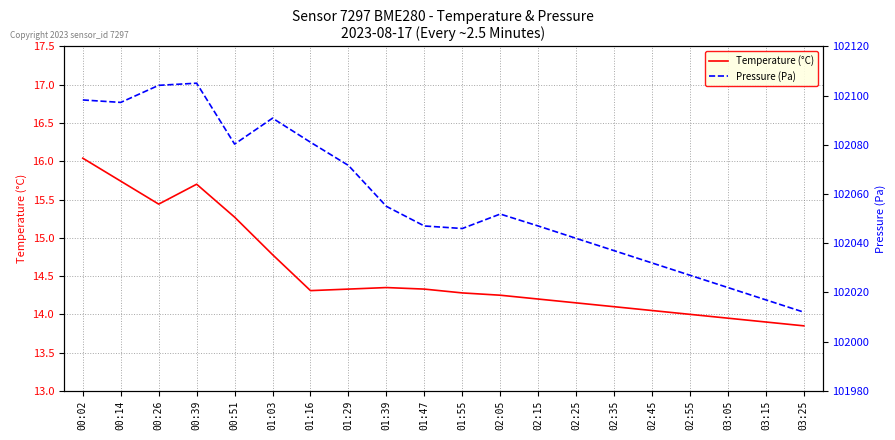

Which has a higher value, 03:05 or 02:55?

02:55